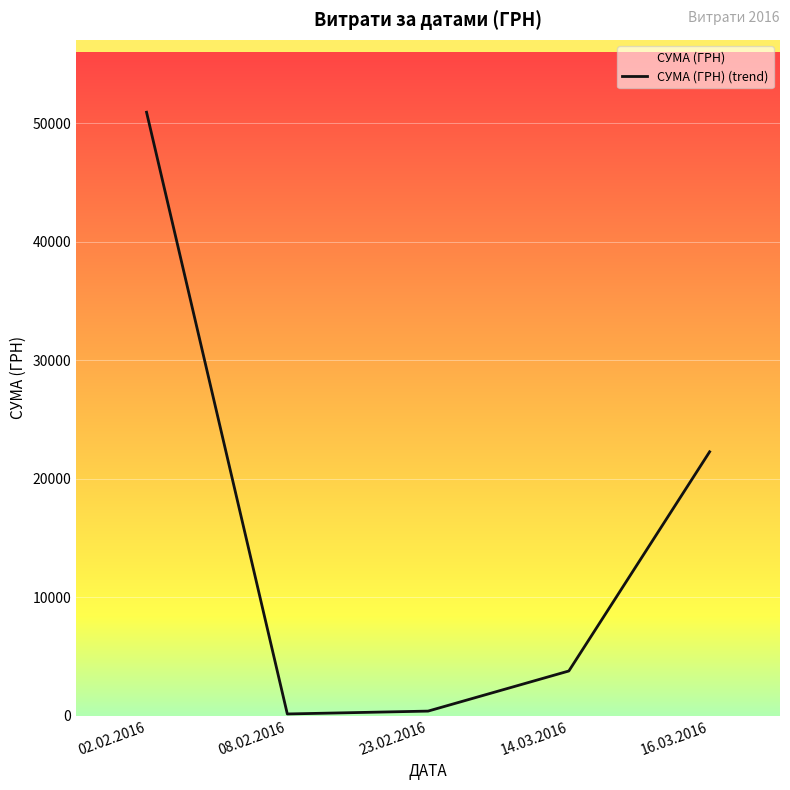

What is the difference between the maximum and minimum values?

50787.0